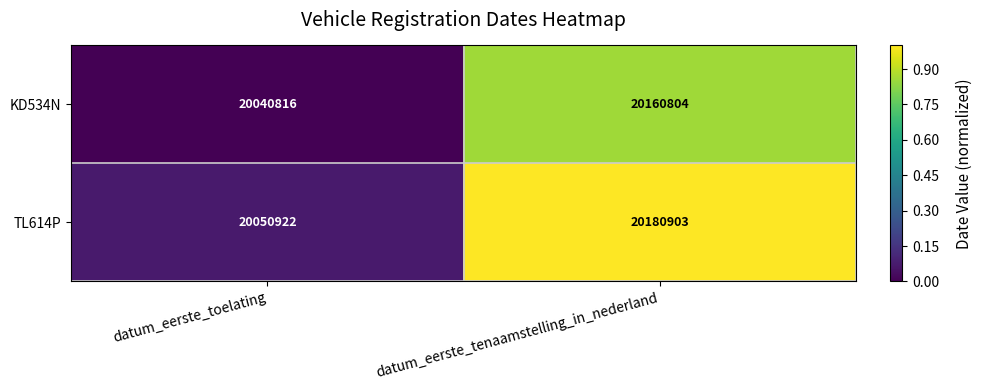

What is the total value across all series at datum_eerste_tenaamstelling_in_nederland?

40341707